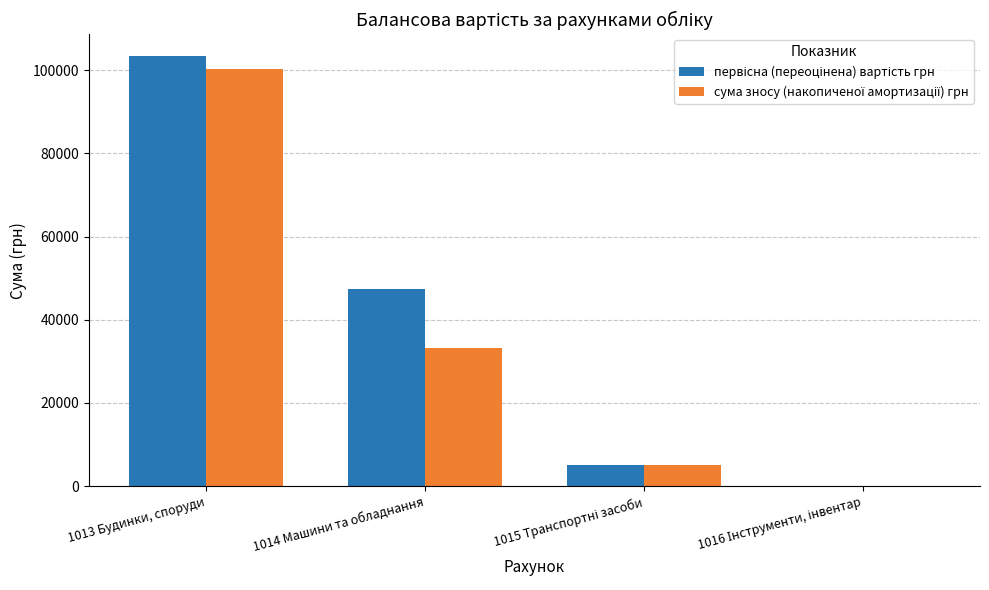

At which category is the sum across all series the highest?

1013 Будинки, споруди